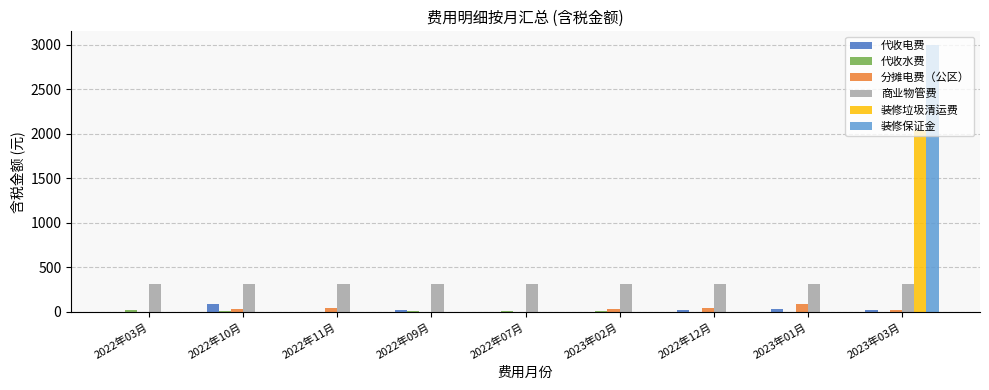

What is the greatest value displayed?

3000.0